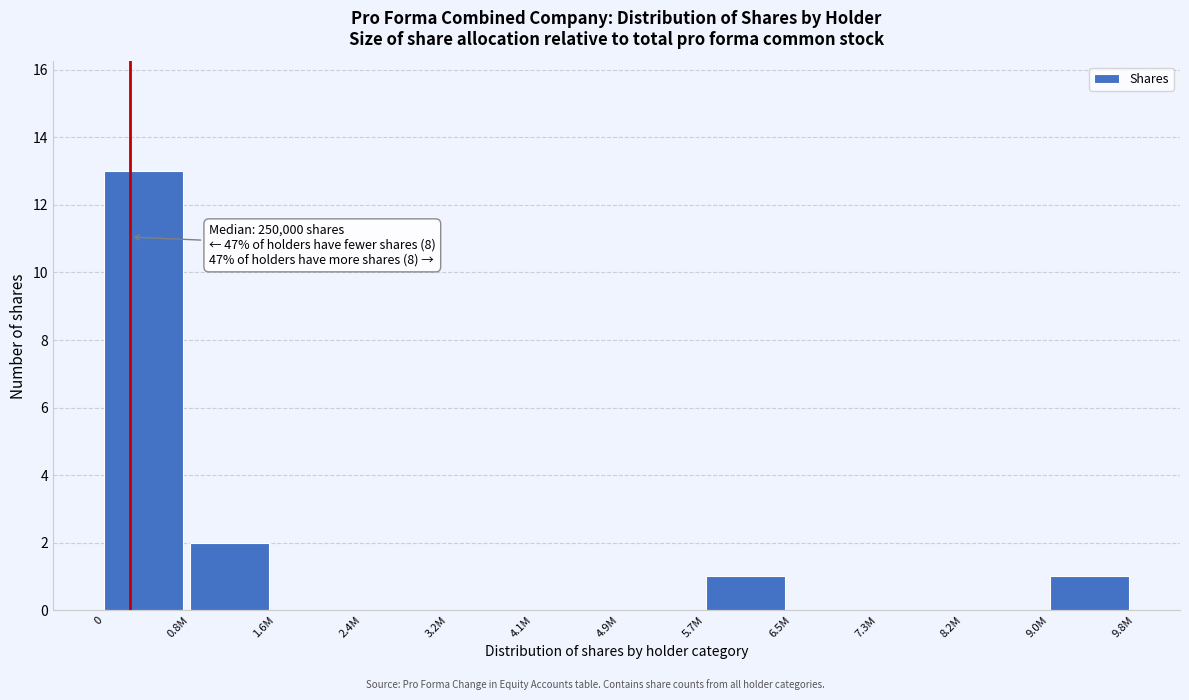

Reading right to left, transcribe all the data shown in this chart.

9.0M=1	8.2M=0	7.3M=0	6.5M=0	5.7M=1	4.9M=0	4.1M=0	3.2M=0	2.4M=0	1.6M=0	0.8M=2	0=13